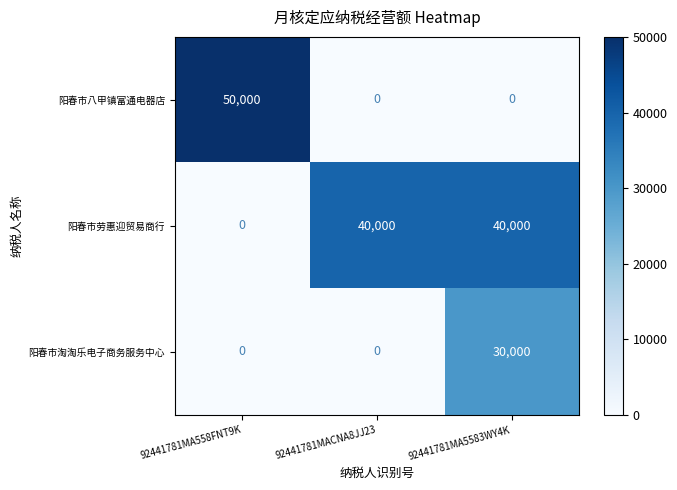

List the series in order of their peak value, lowest first.

阳春市淘淘乐电子商务服务中心, 阳春市劳惠迎贸易商行, 阳春市八甲镇富通电器店